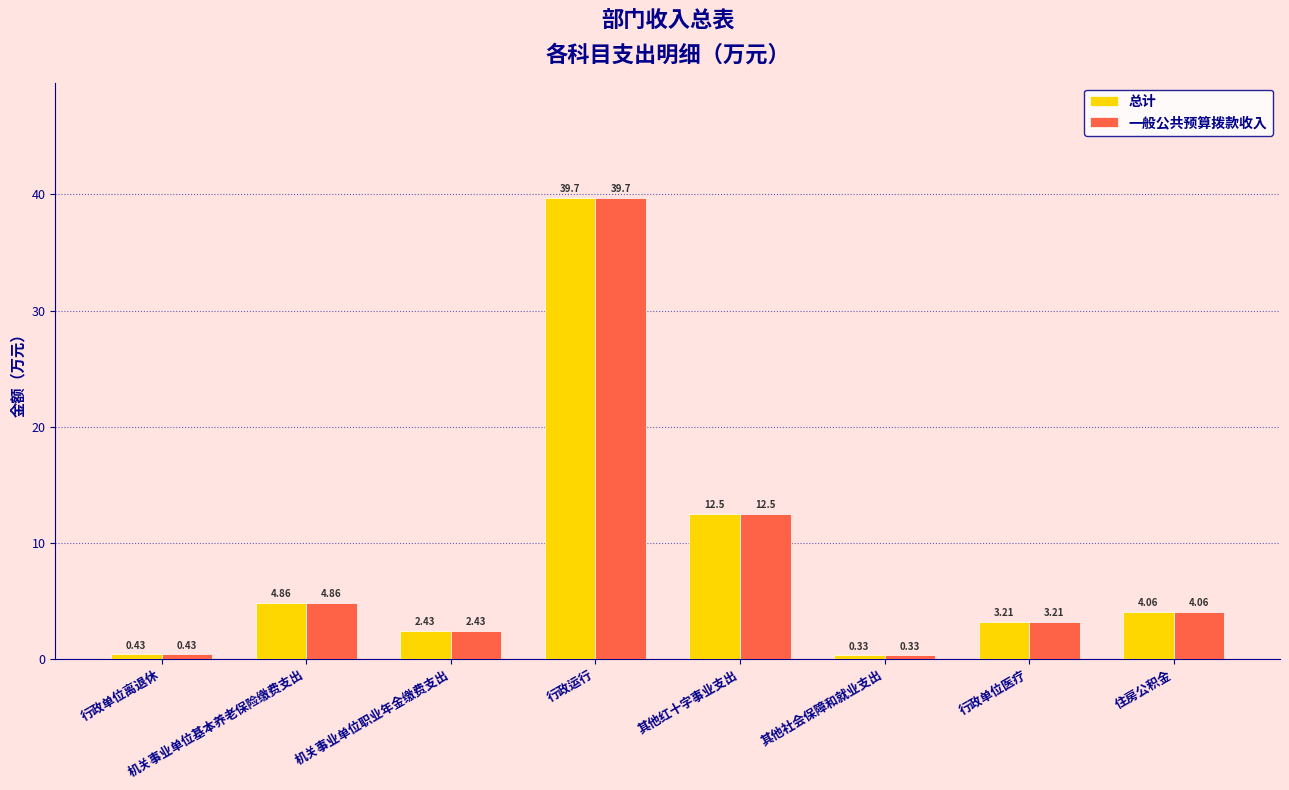

What is the difference between the maximum and minimum values in the 总计 series?

39.4